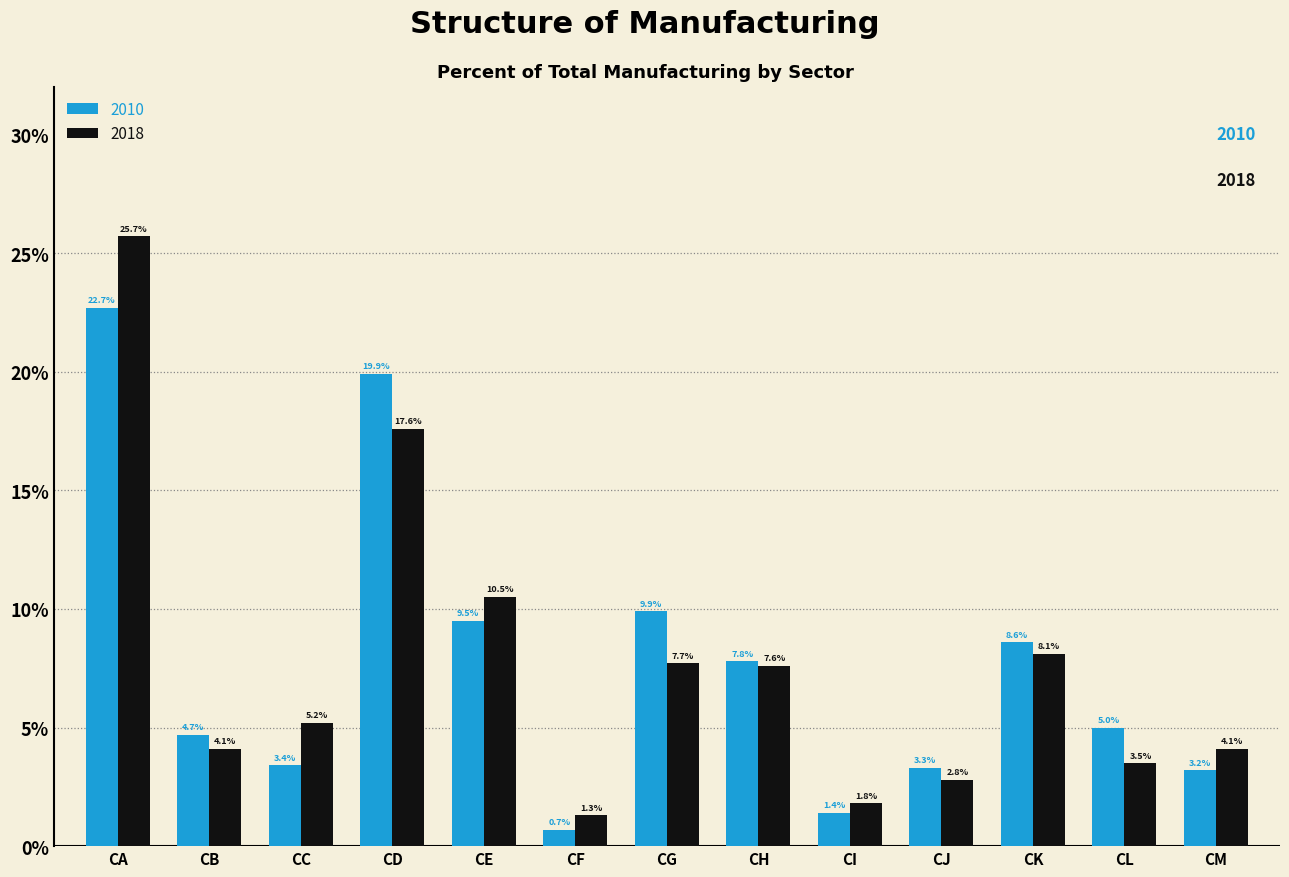

Reading left to right, extract all data points from this chart.

2010: 22.7	4.7	3.4	19.9	9.5	0.7	9.9	7.8	1.4	3.3	8.6	5.0	3.2
2018: 25.7	4.1	5.2	17.6	10.5	1.3	7.7	7.6	1.8	2.8	8.1	3.5	4.1